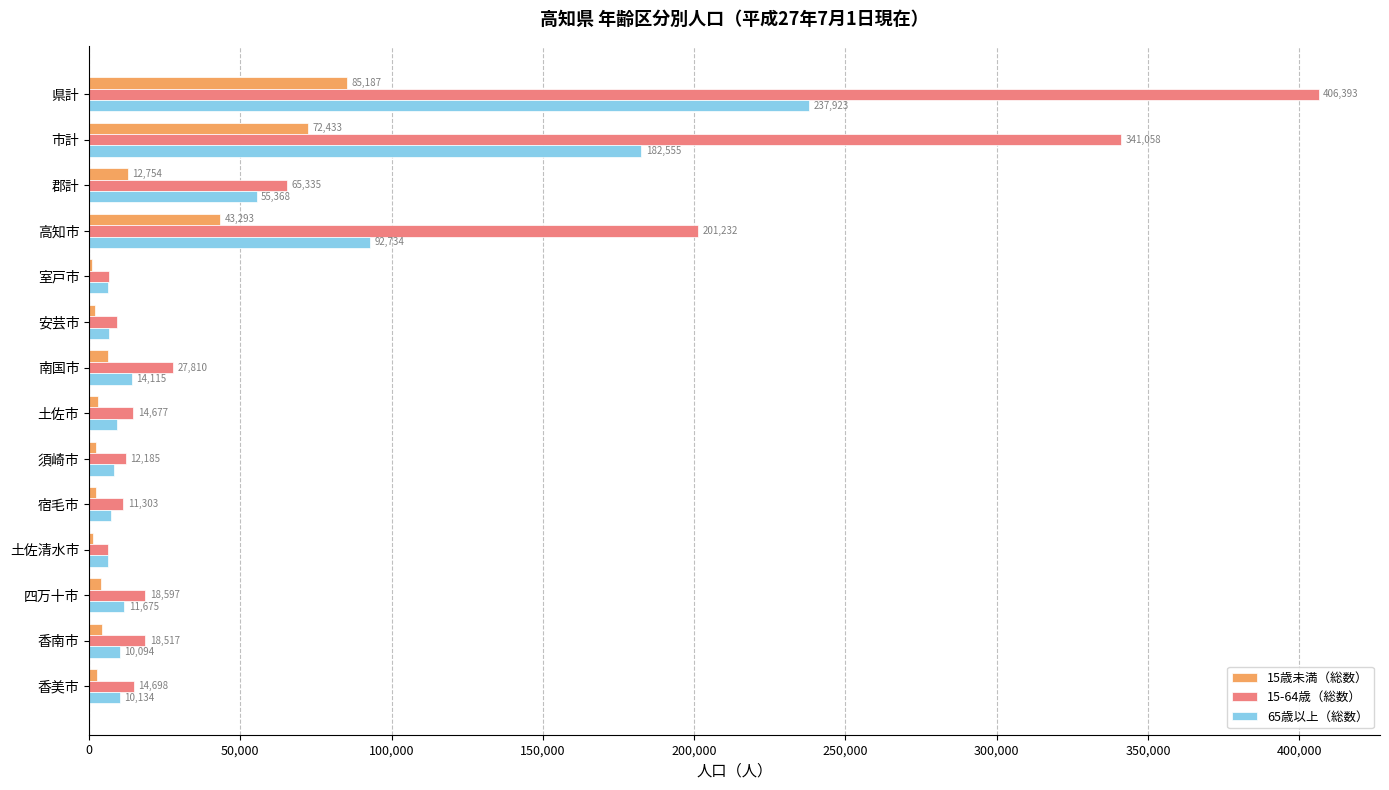

Which series has the largest total across all categories?

15-64歳（総数）